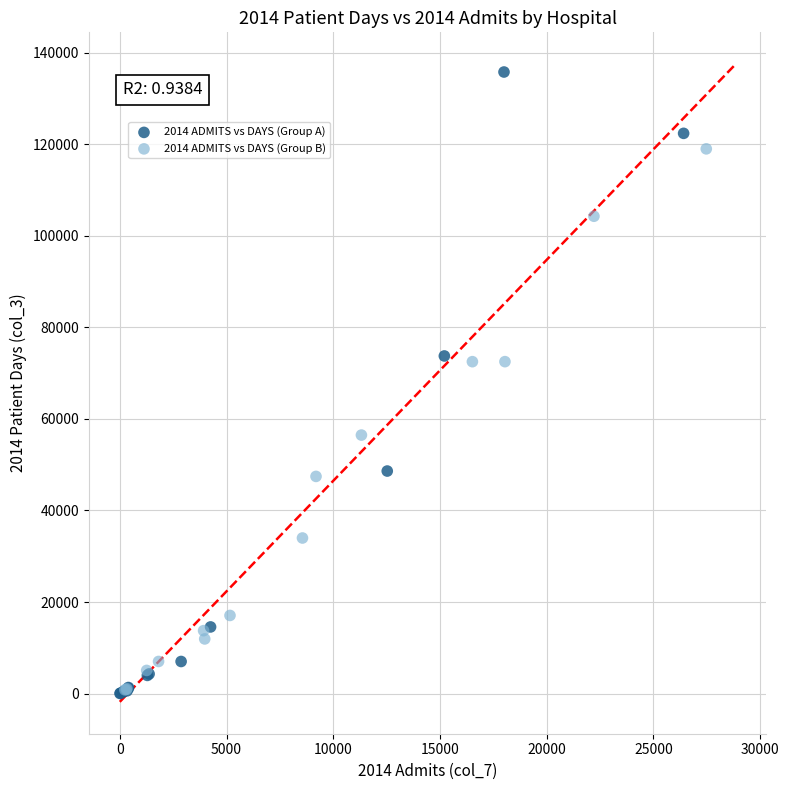

Which series has the widest spread of Y values?

2014 ADMITS vs DAYS (Group A)